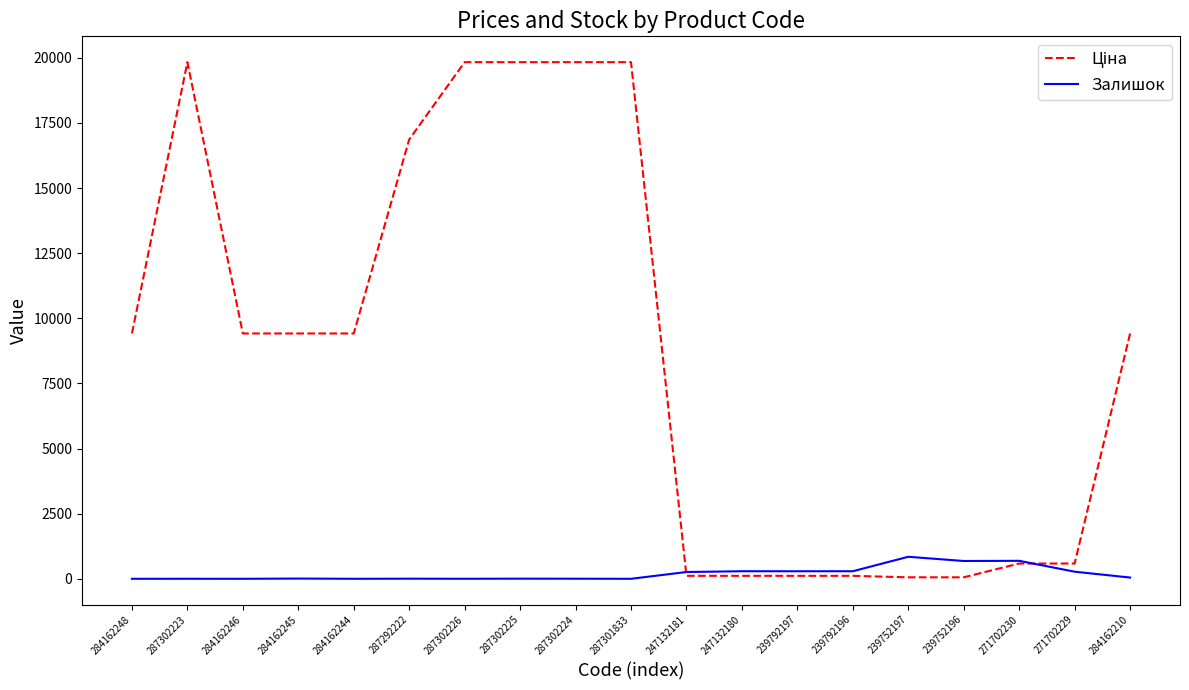

True or false: Залишок has a value of 1.0 at 287302223.

True